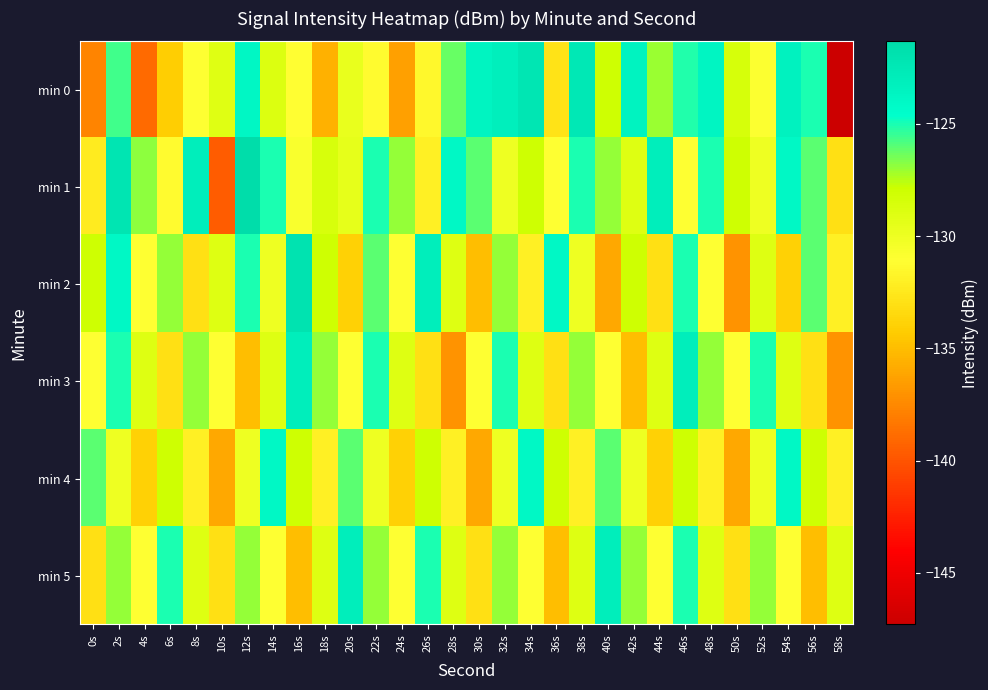

At 34s, list the series in order from largest to smallest.

min 0, min 4, min 1, min 3, min 5, min 2